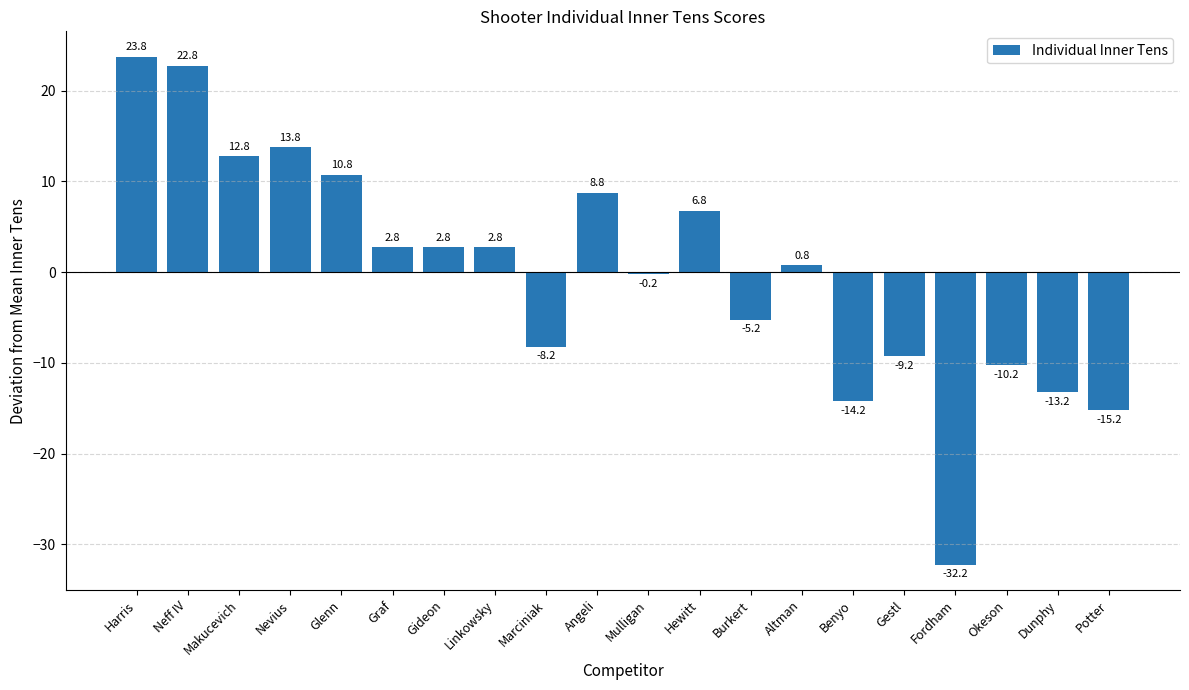

What is the smallest value displayed?

-32.2